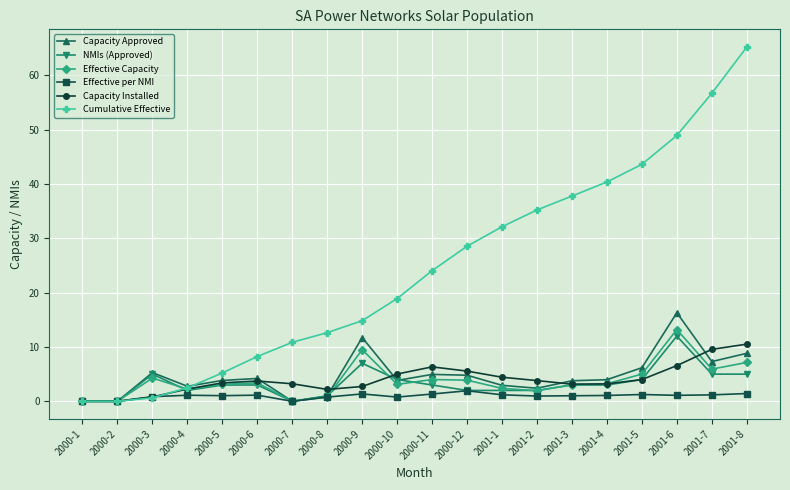

True or false: Effective per NMI has more than 1 interior local peaks.

True